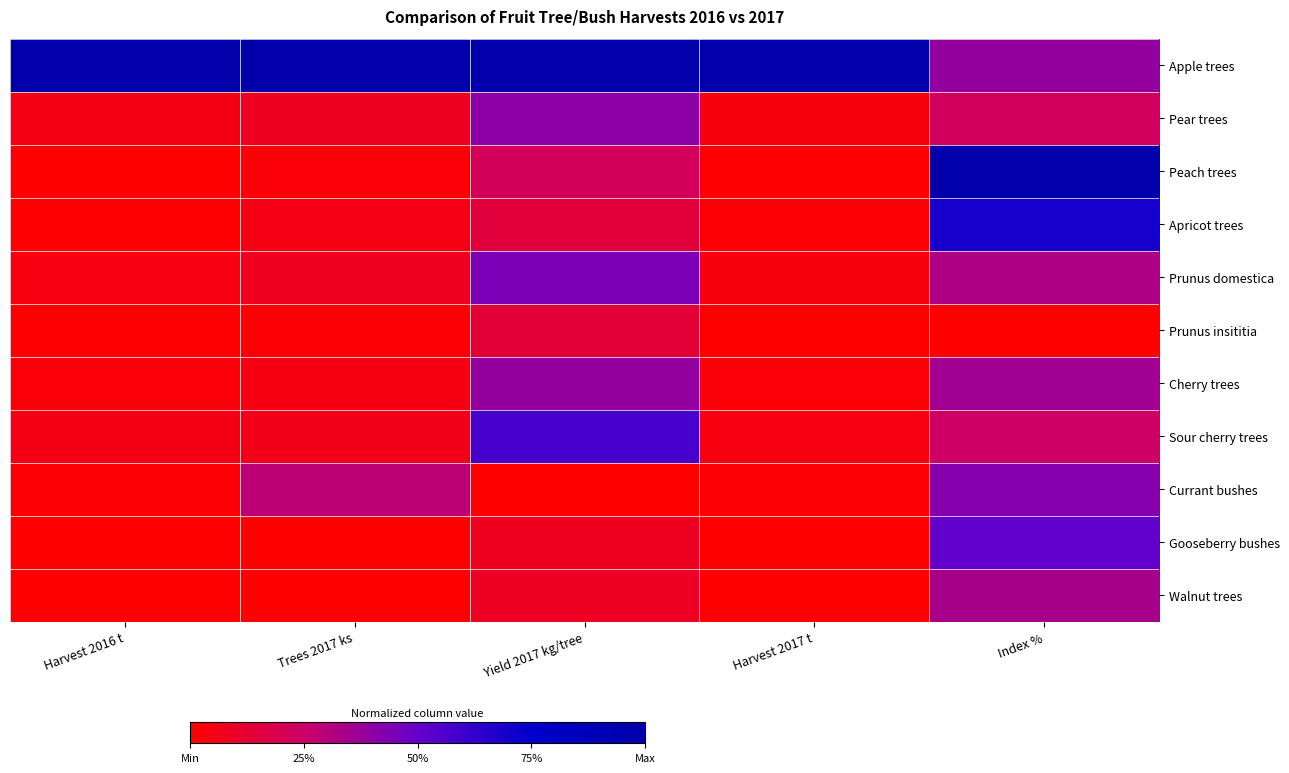

How many categories are shown in the chart?

5